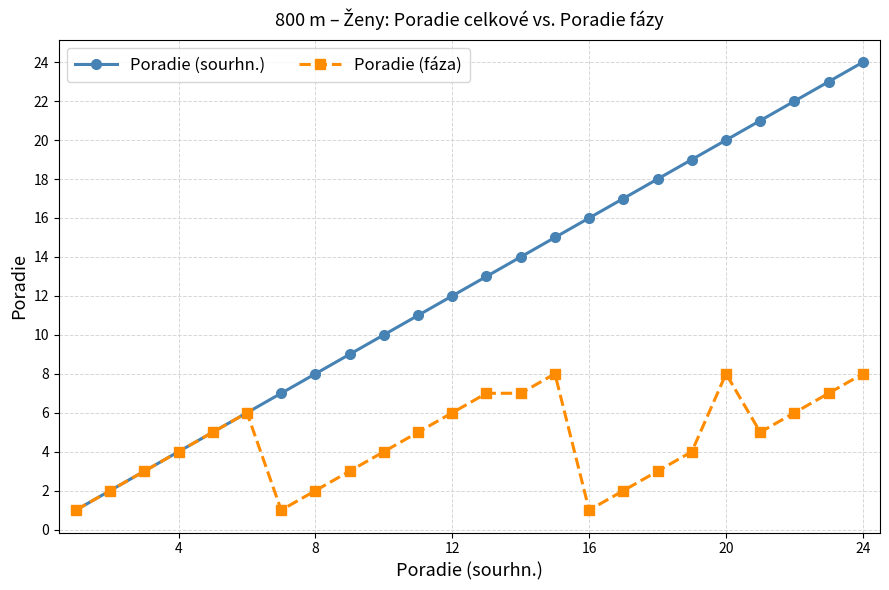

Rank the series by their average value, from highest to lowest.

Poradie (sourhn.), Poradie (fáza)